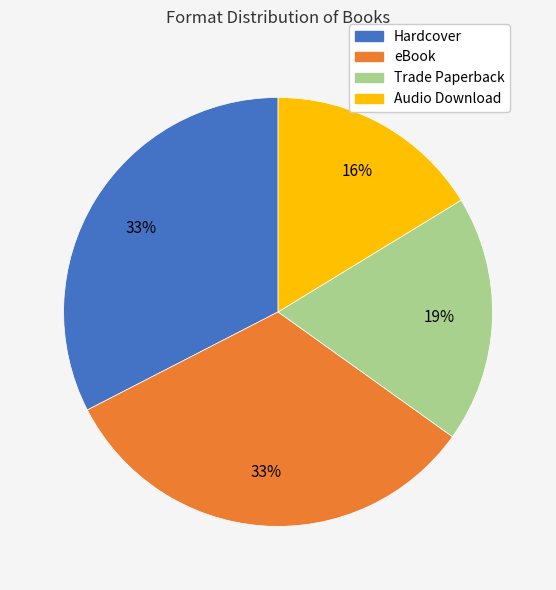

True or false: Hardcover accounts for 47% of the total.

False